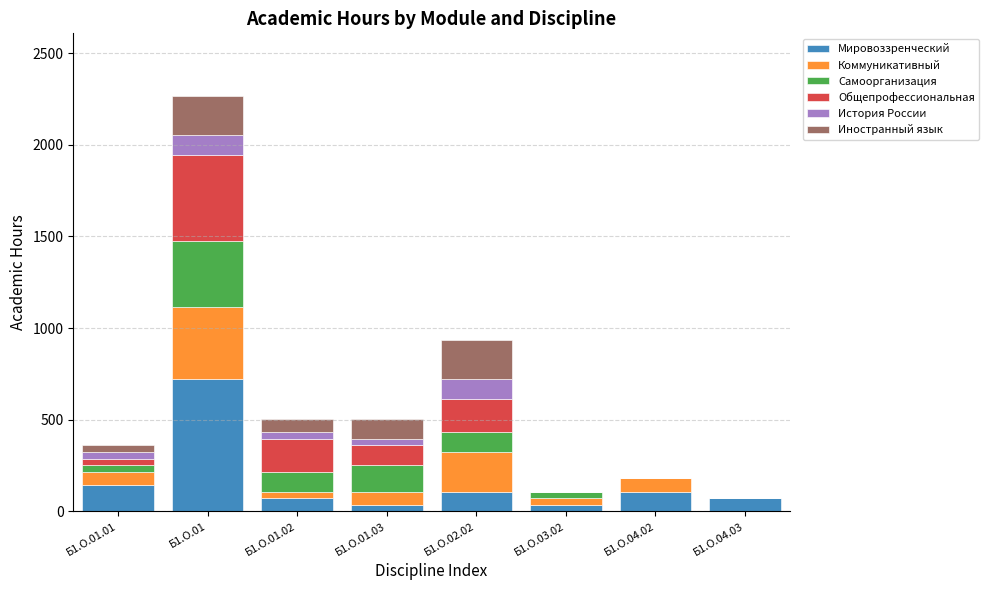

What is the maximum value for Мировоззренческий?

720